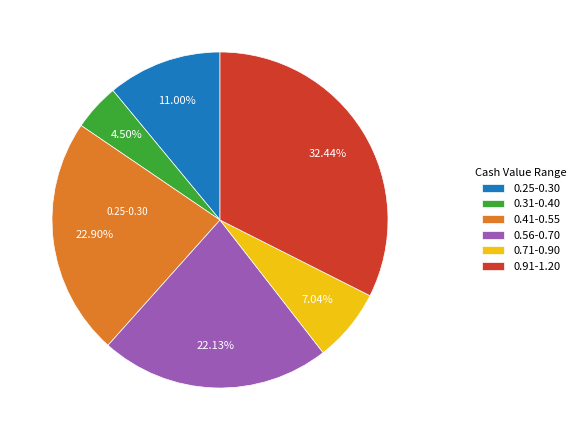

Does any single category account for the majority?

No